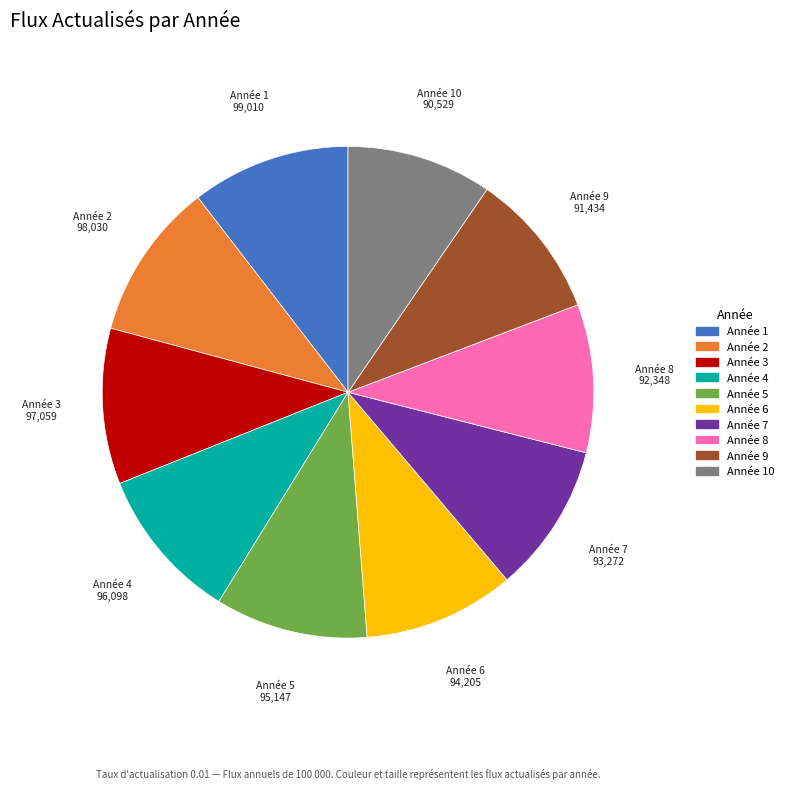

Do Année 9 and Année 10 together represent more than half of the pie?

No